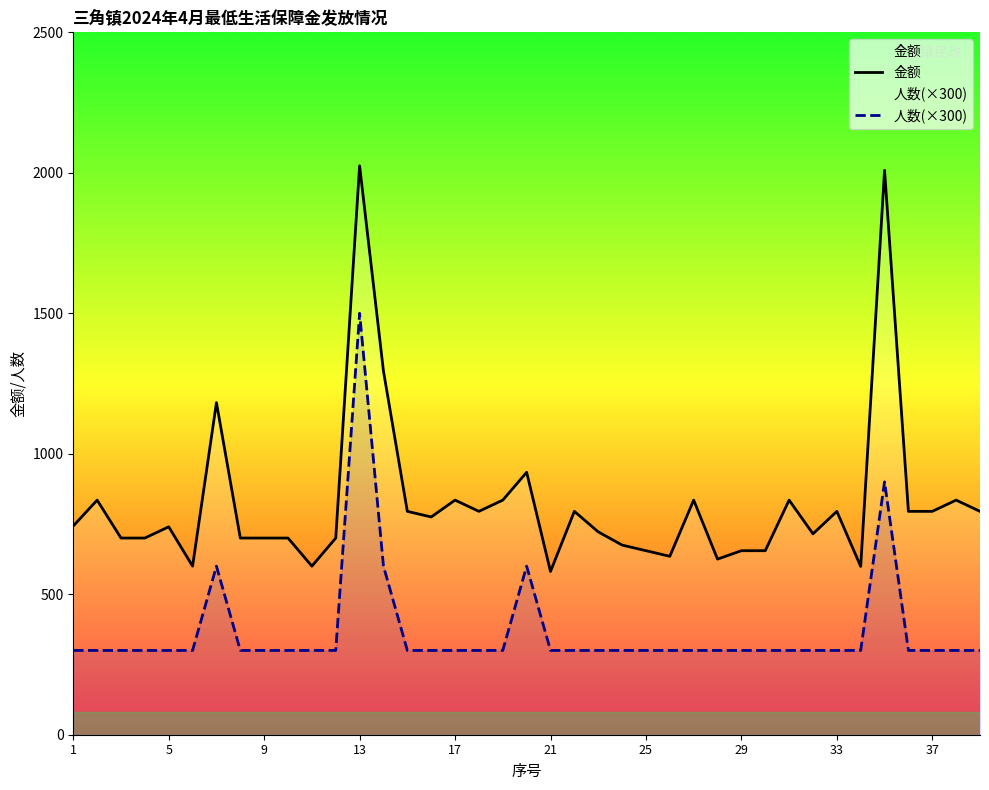

What is the average value of the 金额 series?

825